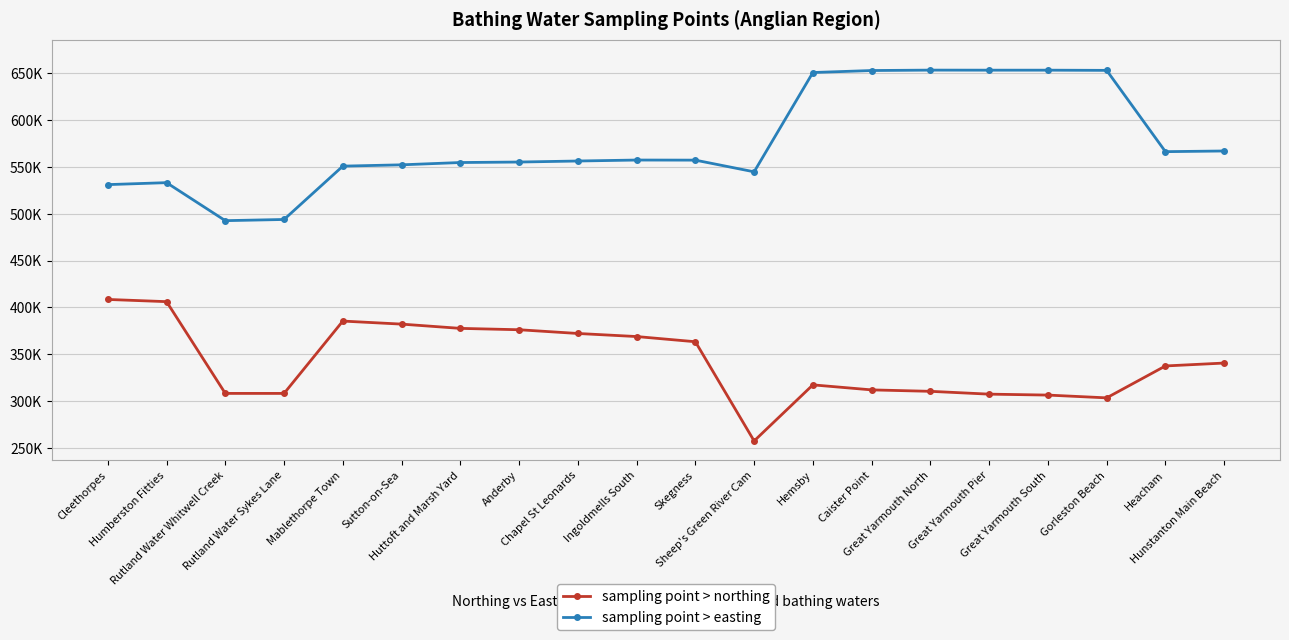

What are all the series names shown in the legend?

sampling point > northing, sampling point > easting